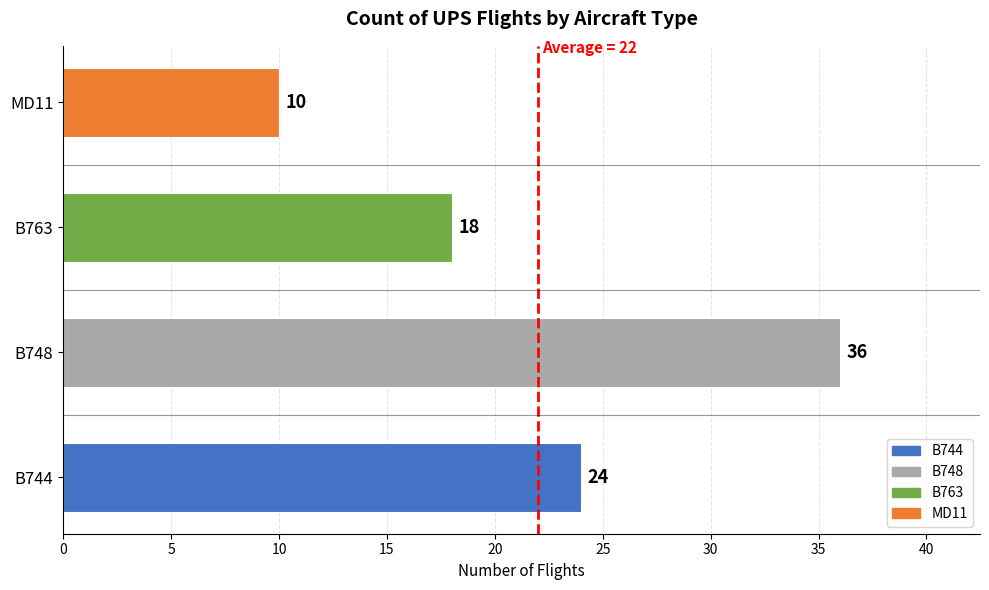

Reading top to bottom, what are all the values shown in this chart?

10	18	36	24